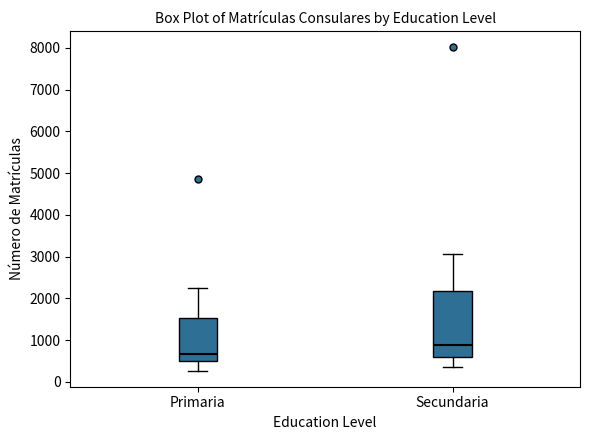

Where is the lower edge of the box for Primaria on the y-axis? The values are not printed on the chart, so give them approximately, as read against the axis.

500